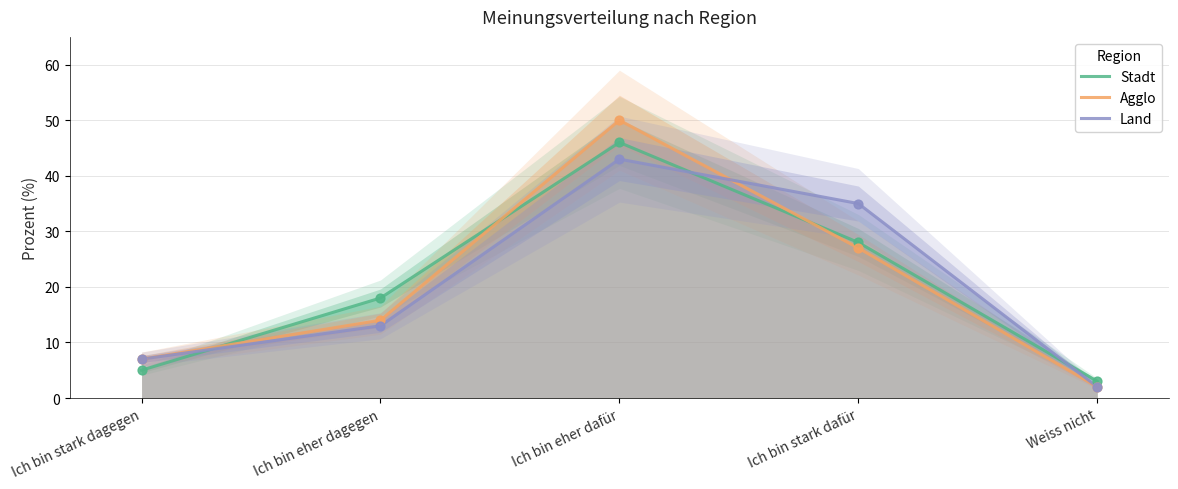

Is the value of Agglo at Ich bin stark dafür greater than the value of Stadt at Ich bin eher dagegen?

Yes